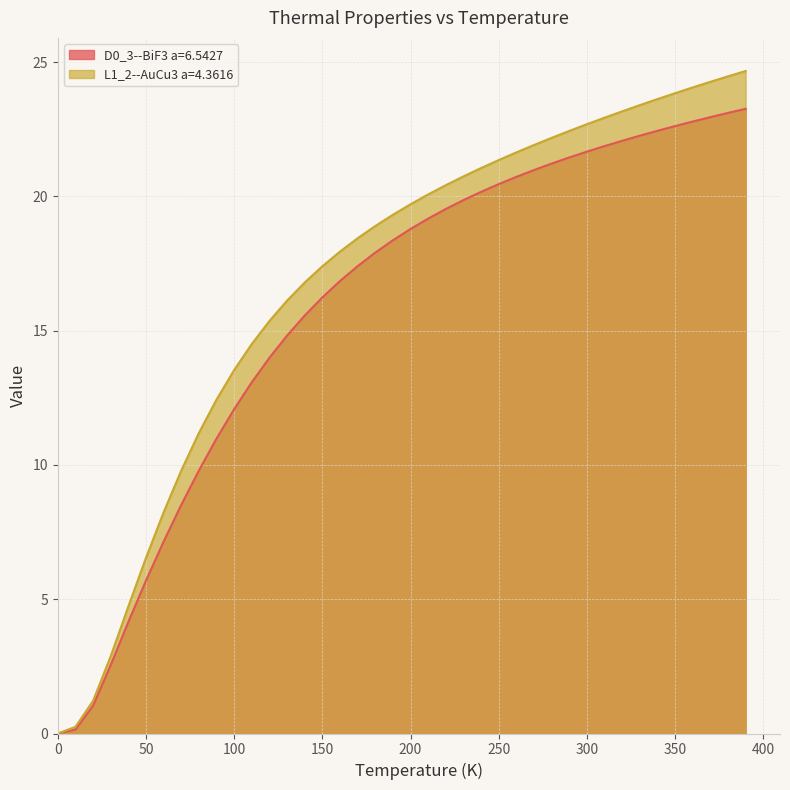

How many lines are shown in the chart?

2